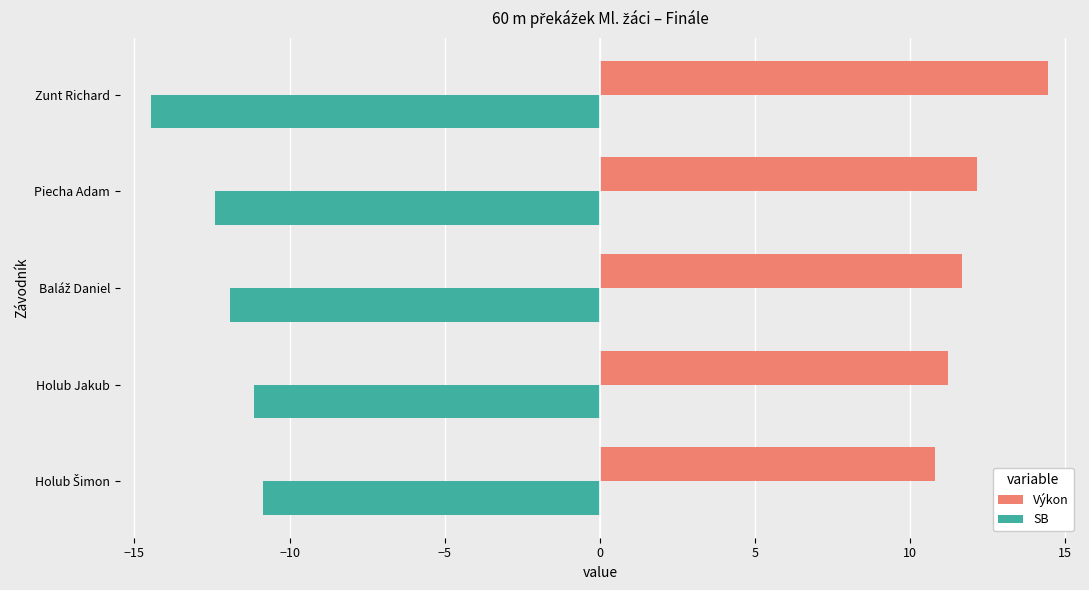

The Výkon series shows 19.0 at Piecha Adam. True or false?

False